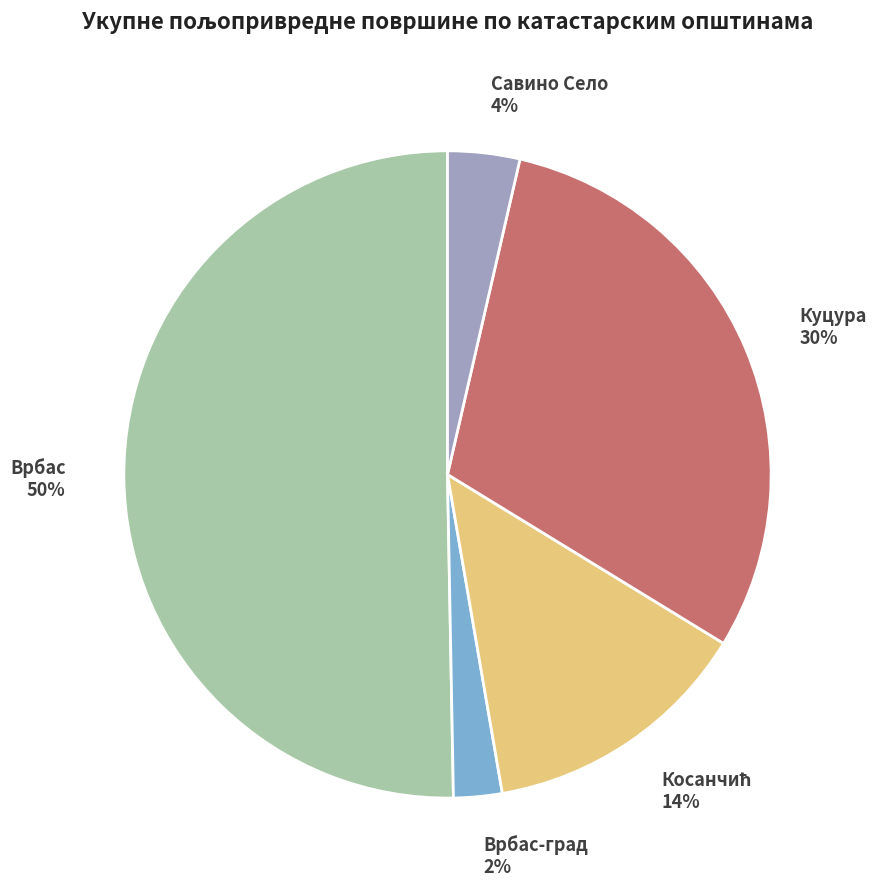

Is it true that Савино Село 4% is 4% of the pie?

True